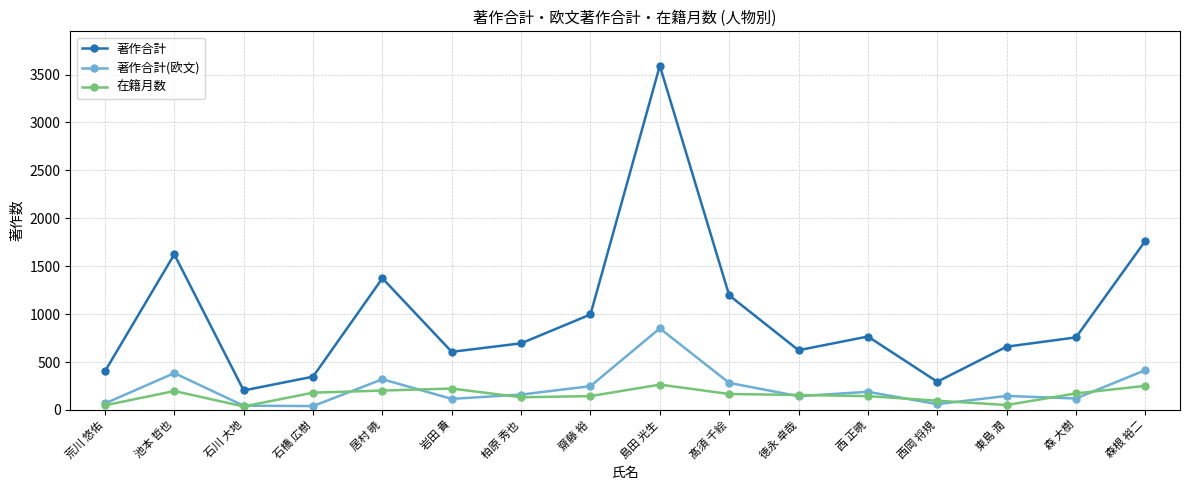

What is the label of the 7th point from the right?

髙須 千絵